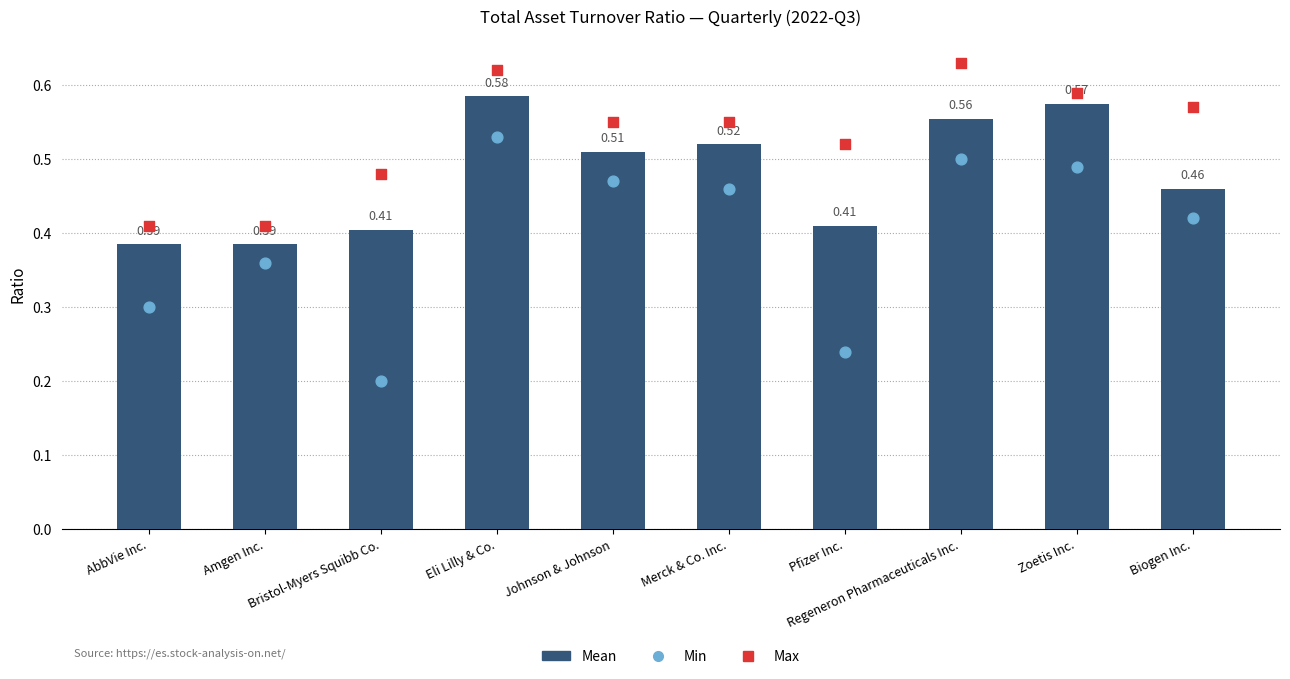

At which category is the sum across all series the highest?

Eli Lilly & Co.